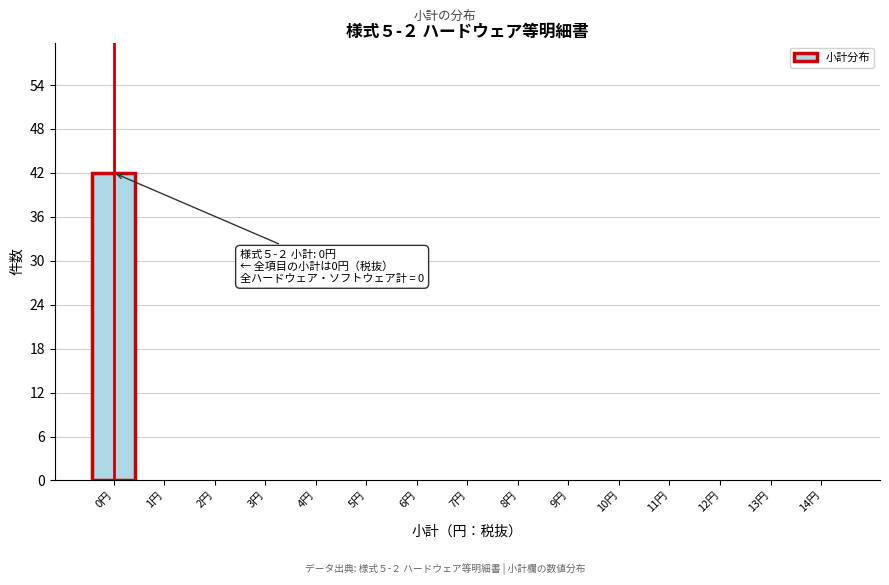

Over which range of the x-axis is the bar tallest?

-0.5 to 0.5